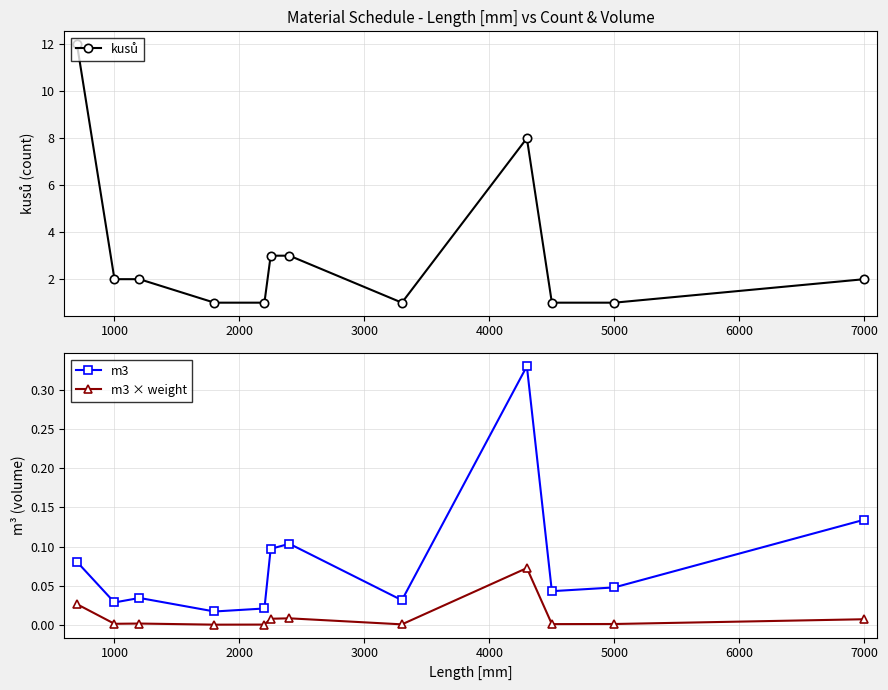

True or false: m3 × weight and m3 intersect in this chart.

False